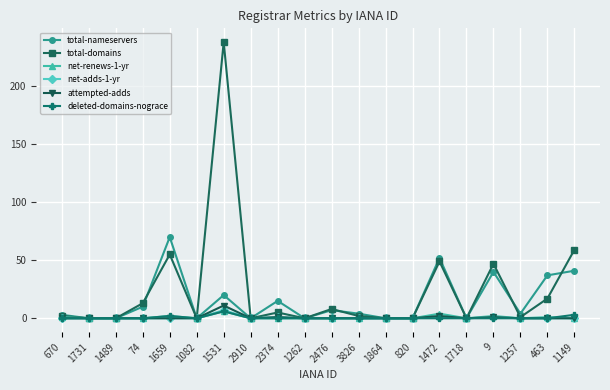

Which series changed the most between 820 and 1149?

total-domains